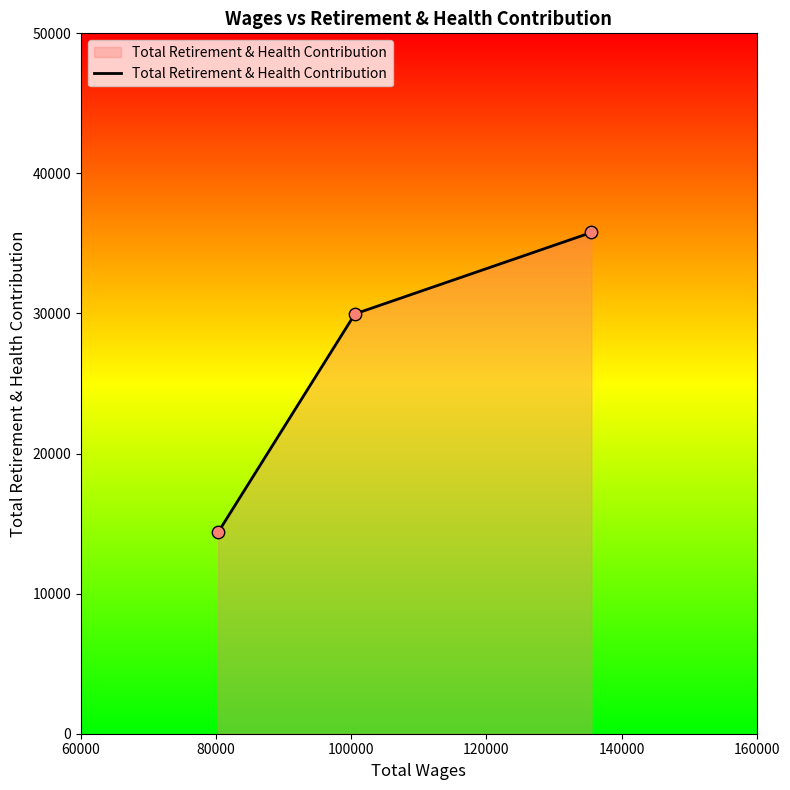

What is the sum of all values?

80139